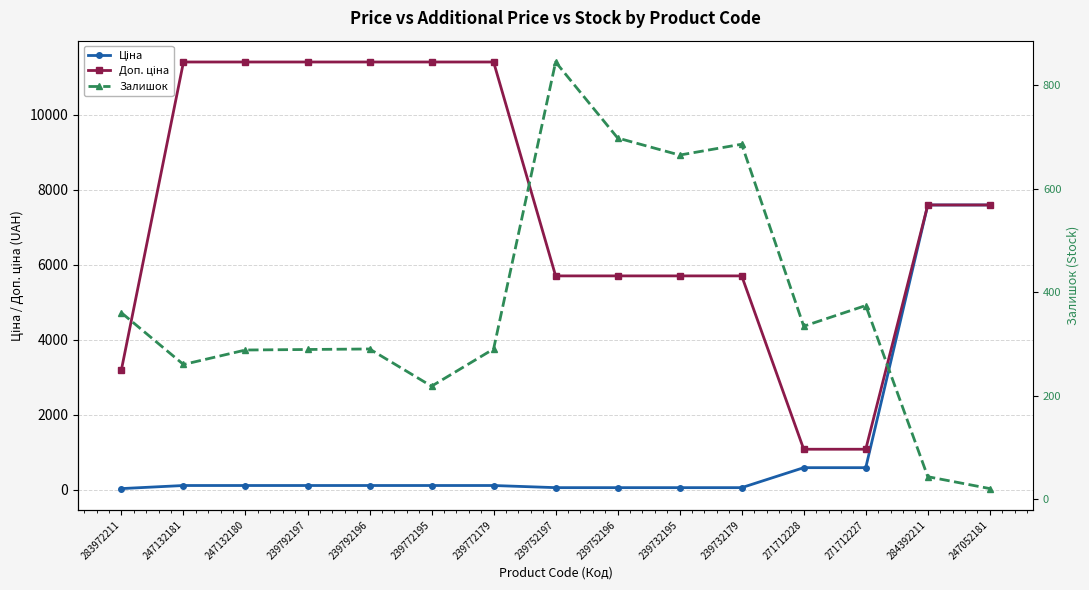

How many distinct data groups are displayed?

3